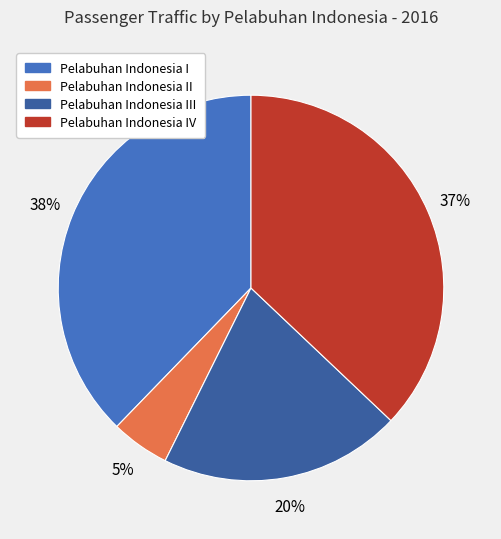

Is there a majority slice in this chart?

No